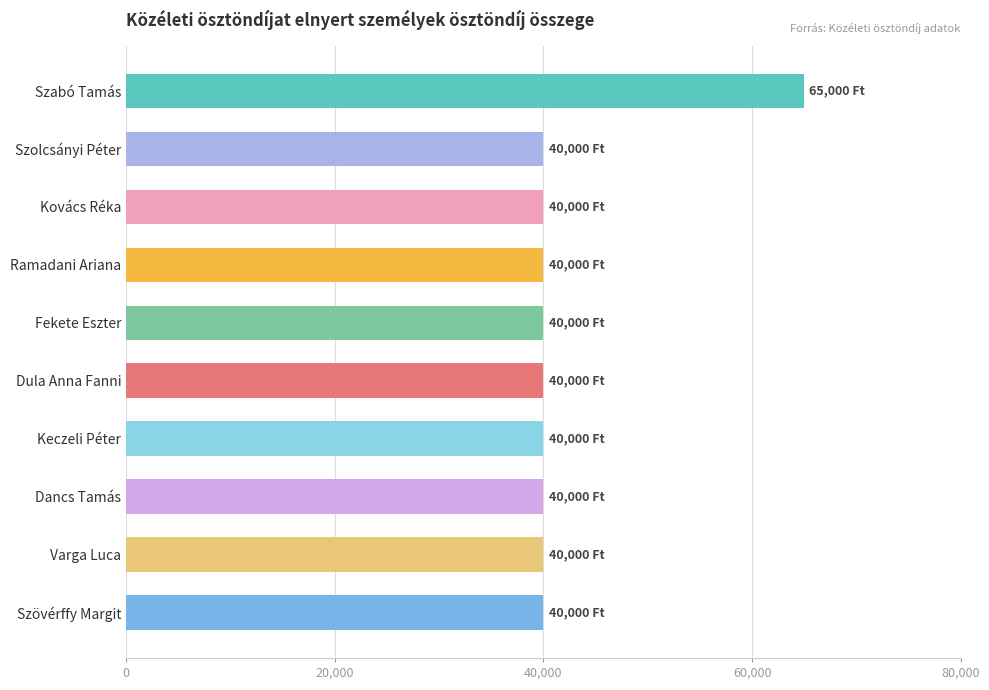

True or false: the data shows 36834 at Szabó Tamás.

False